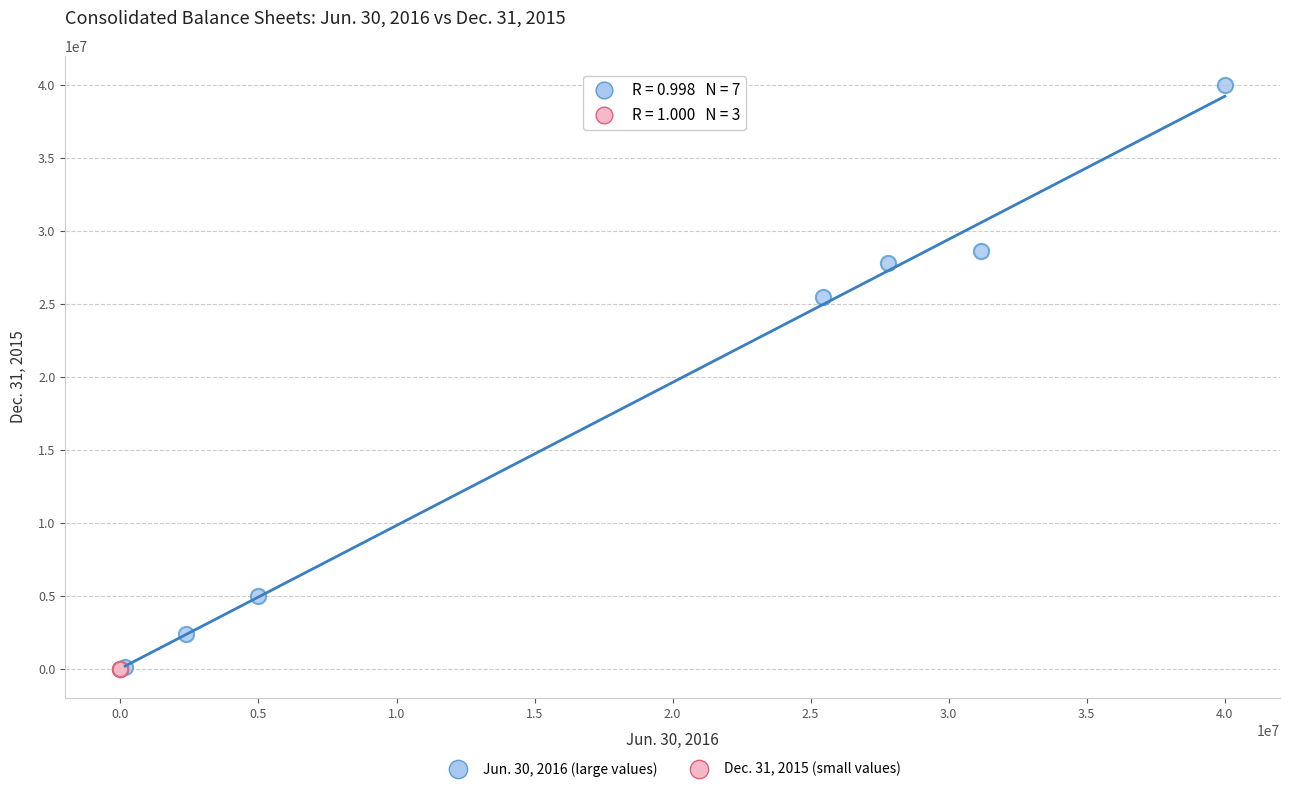

Which series has the widest spread of Y values?

Jun. 30, 2016 (large values)